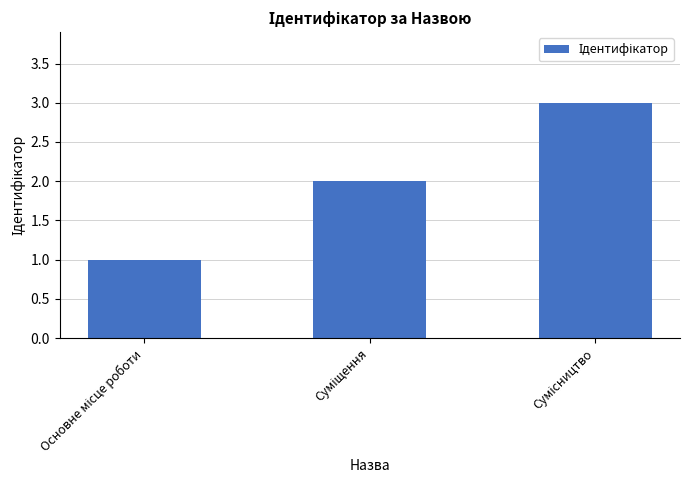

What is the greatest value displayed?

3